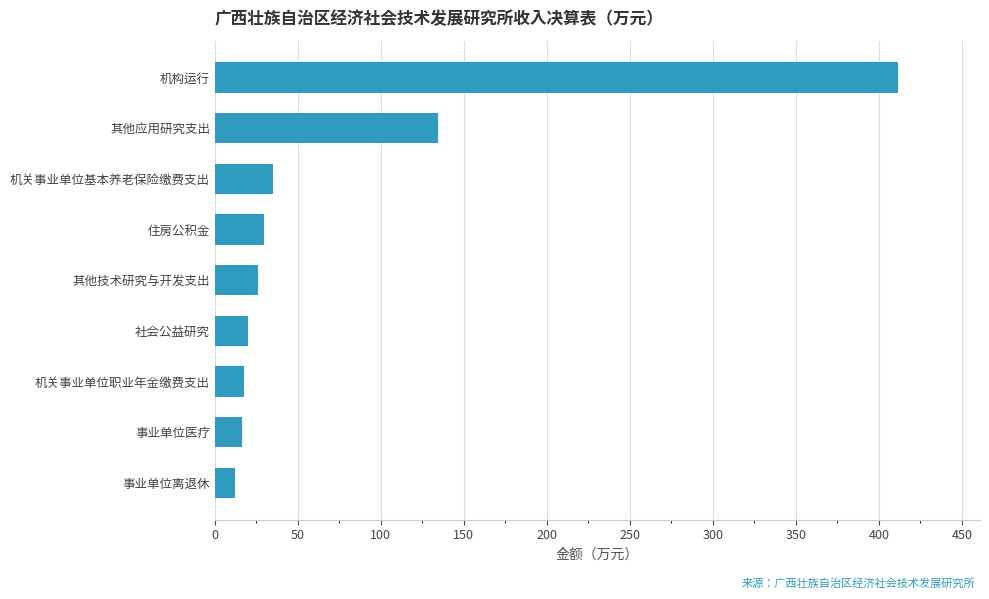

What is the difference between the maximum and minimum values?

399.4